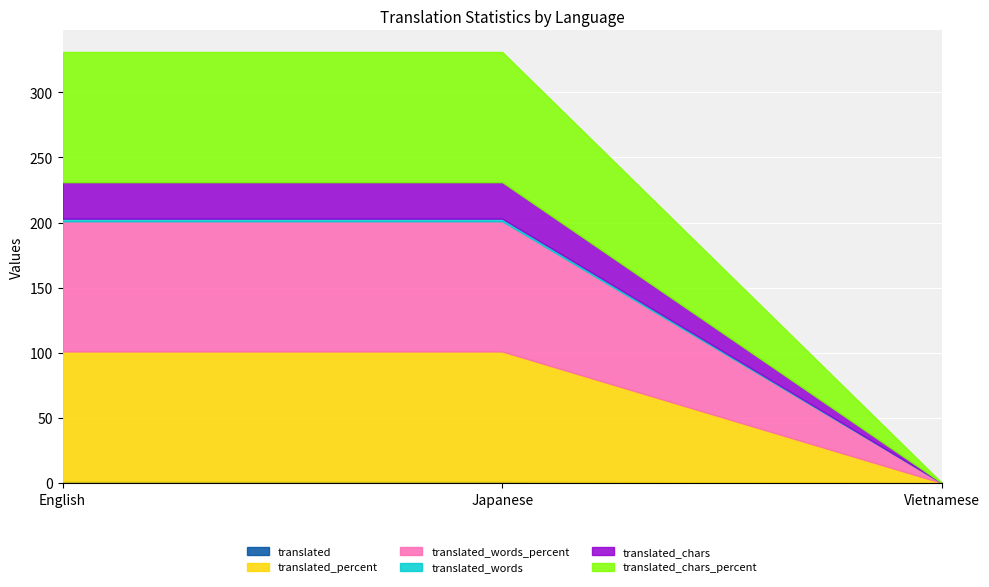

How many lines are shown in the chart?

6